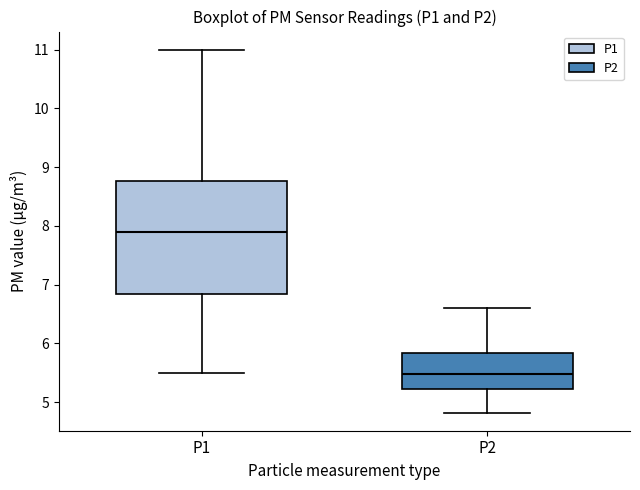

Which box is the tallest, from its lower edge to its upper edge?

P1